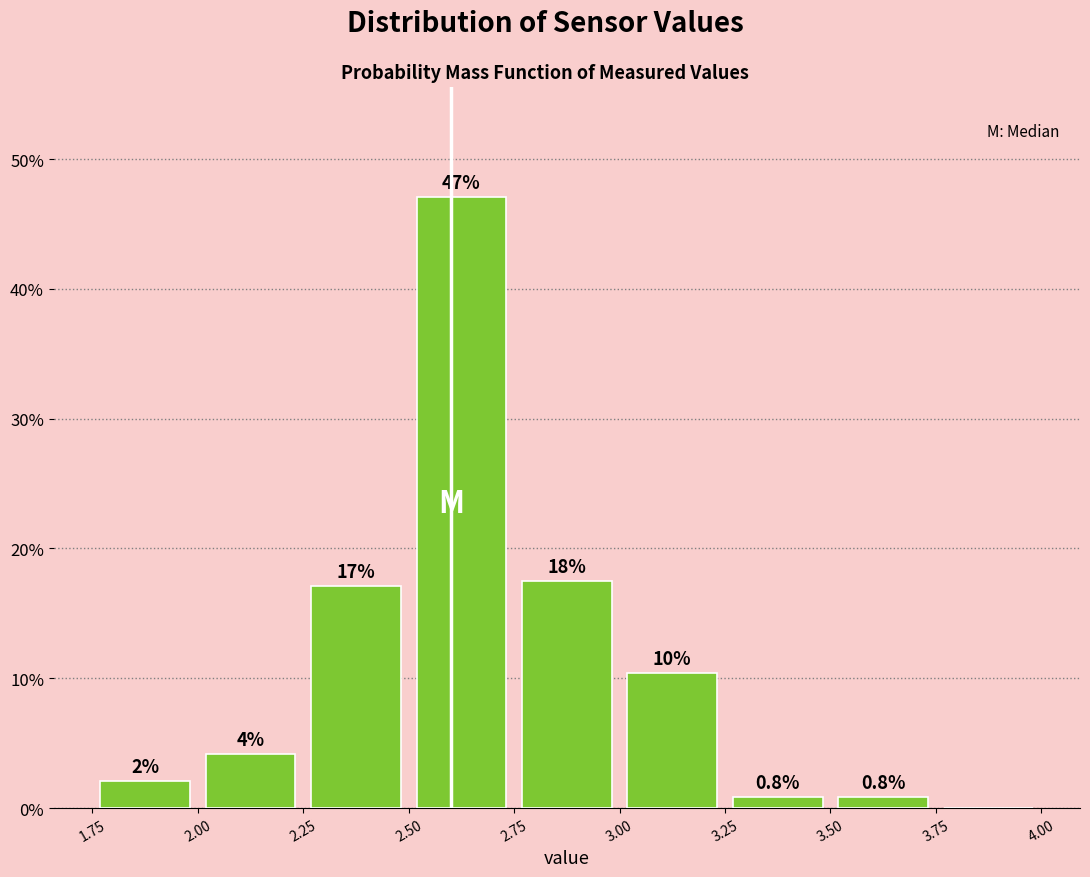

Over which range of the x-axis is the bar tallest?

2.50 to 2.75